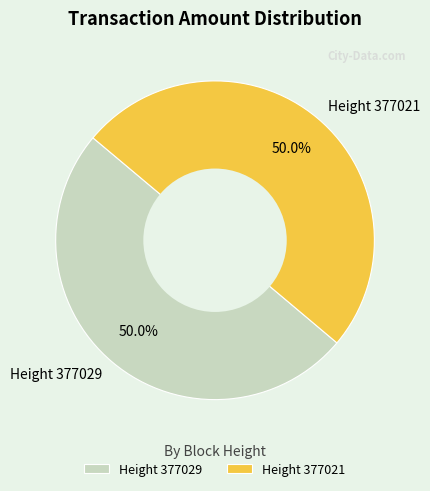

Combined, do Height 377021 and Height 377029 account for over 50%?

Yes